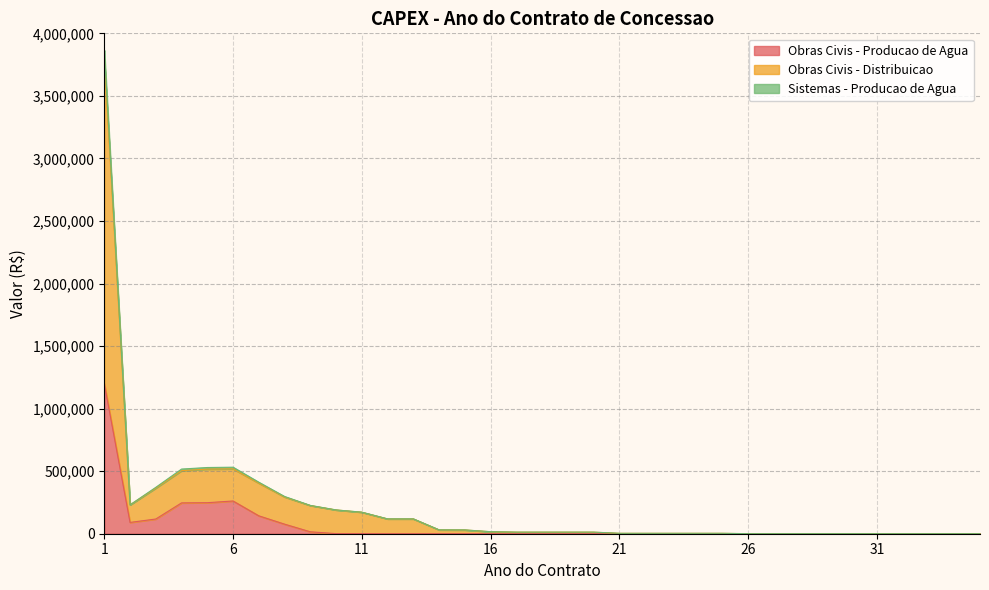

True or false: Sistemas - Producao de Agua and Obras Civis - Distribuicao intersect in this chart.

False